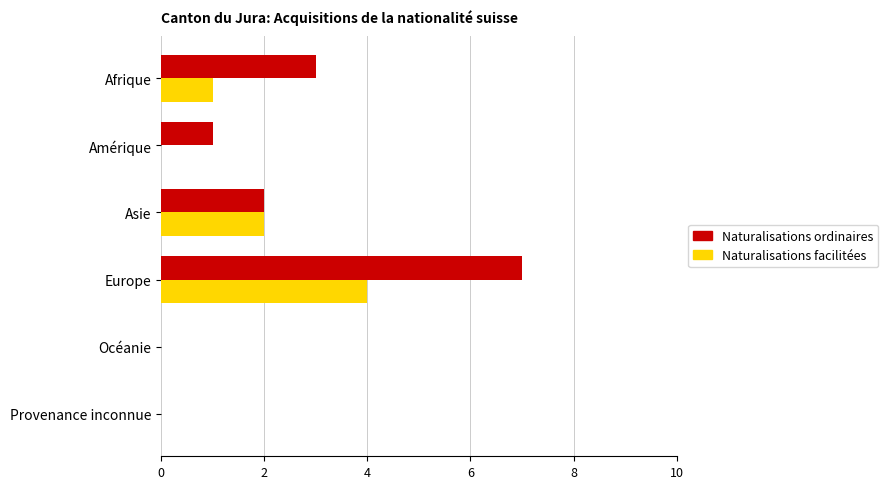

The Naturalisations ordinaires series shows 13 at Europe. True or false?

False